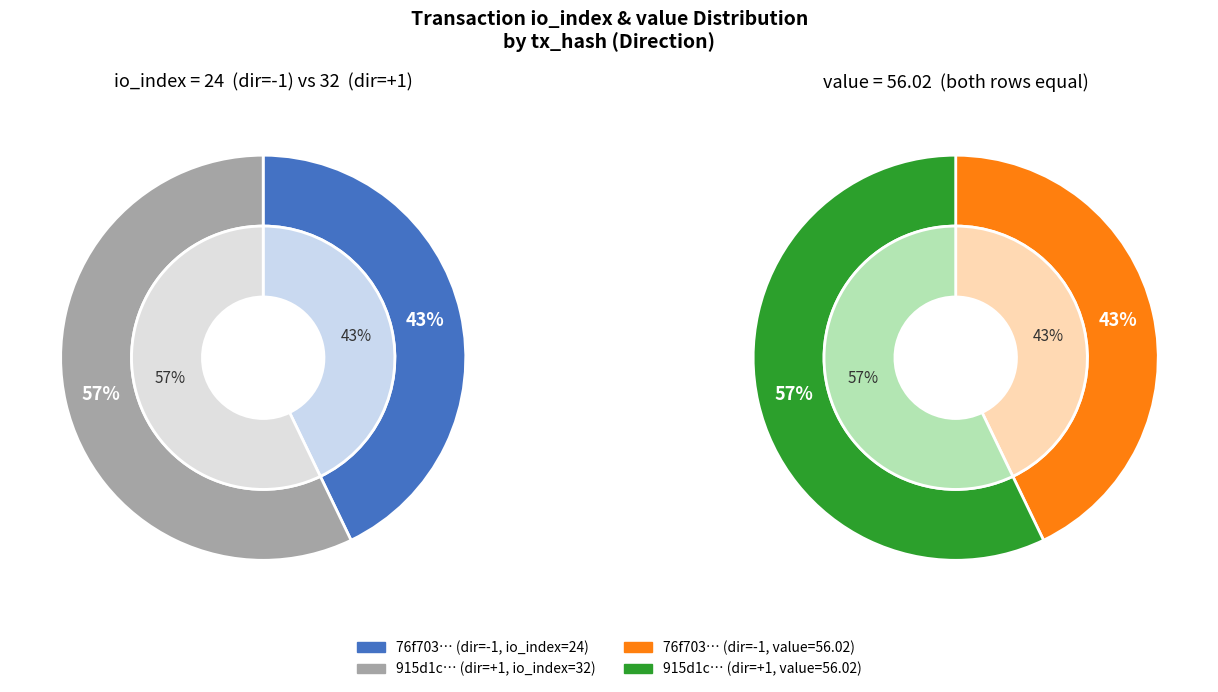

How much of the chart is everything except values?

57.1%